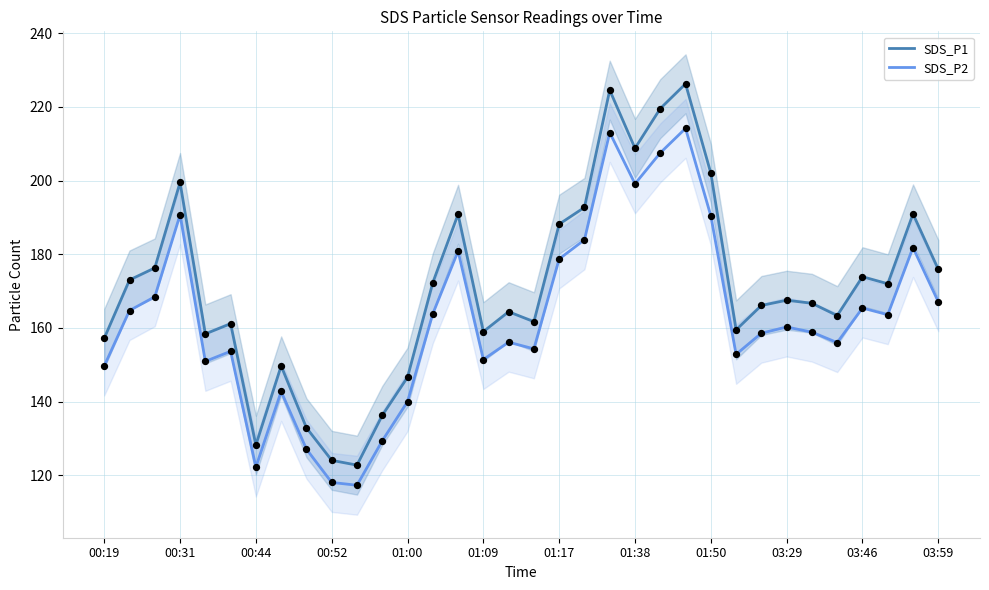

The value of SDS_P2 at 01:38 is 199.1. True or false?

True